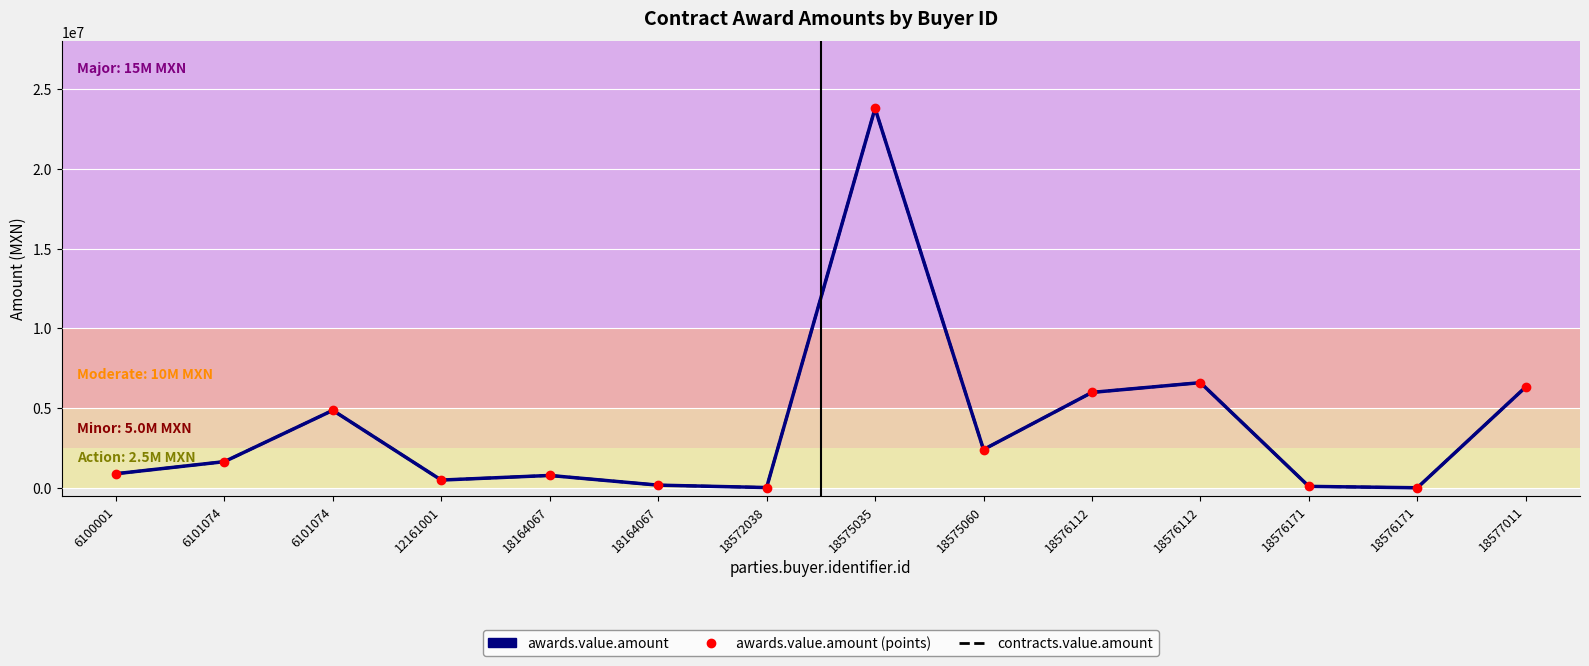

True or false: awards.value.amount (points) and awards.value.amount intersect in this chart.

False